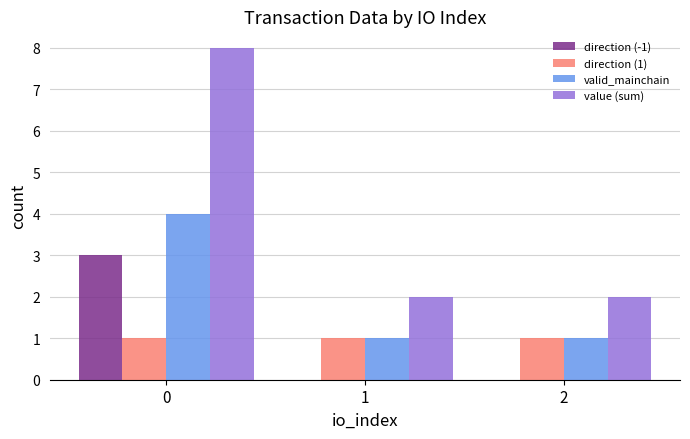

The valid_mainchain series shows 1.0 at 1. True or false?

True